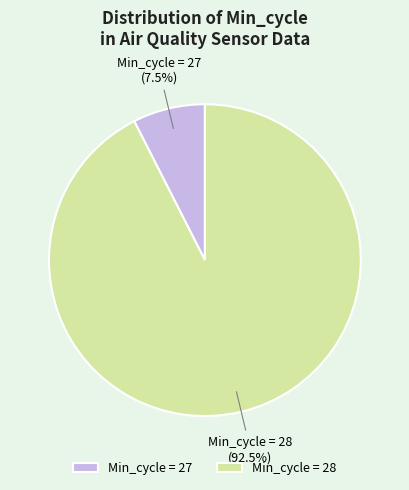

Which slice is the largest?

Min_cycle = 28